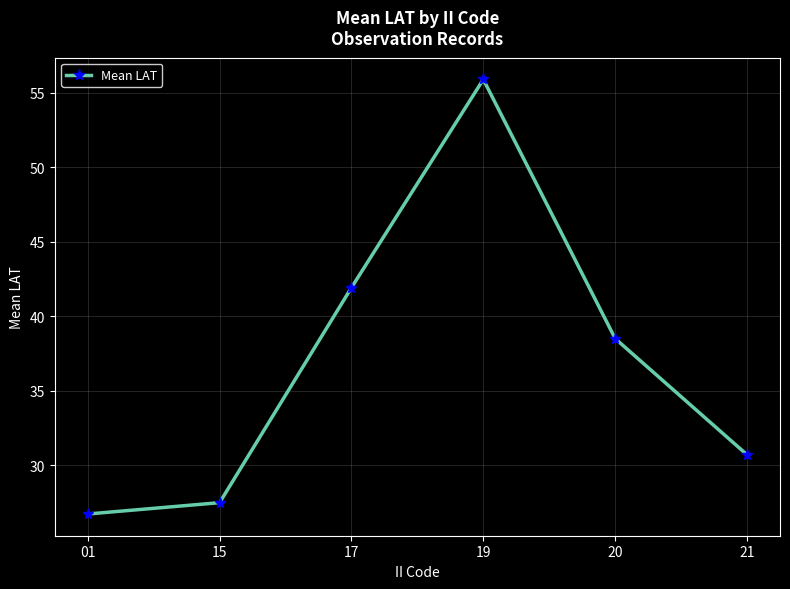

What is the difference between the maximum and minimum values?

29.2